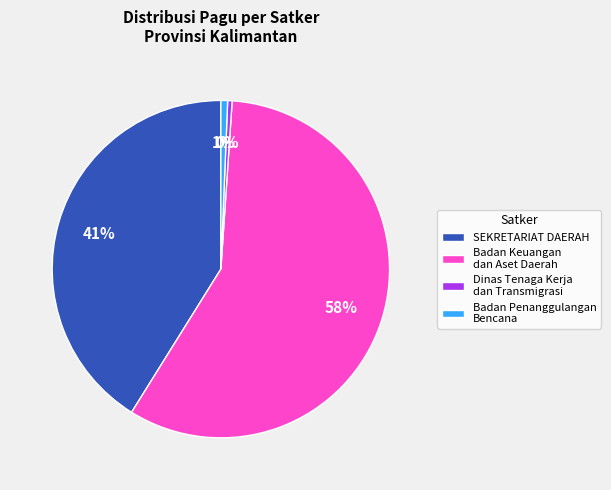

To the nearest percent, what percentage of the pie is Dinas Tenaga Kerja dan Transmigrasi?

0%